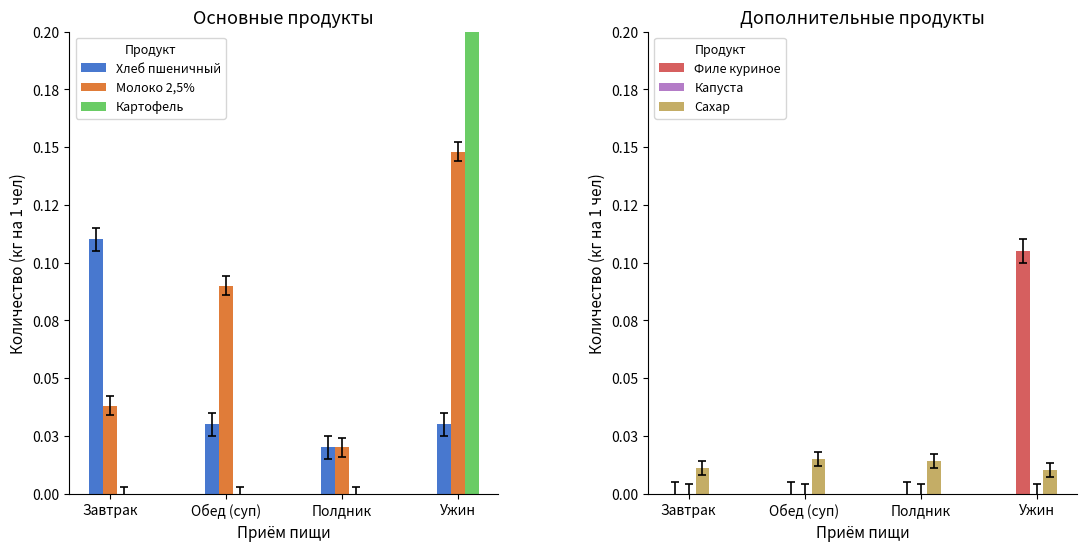

What are all the series names shown in the legend?

Хлеб пшеничный, Молоко 2,5%, Картофель, Филе куриное, Капуста, Сахар